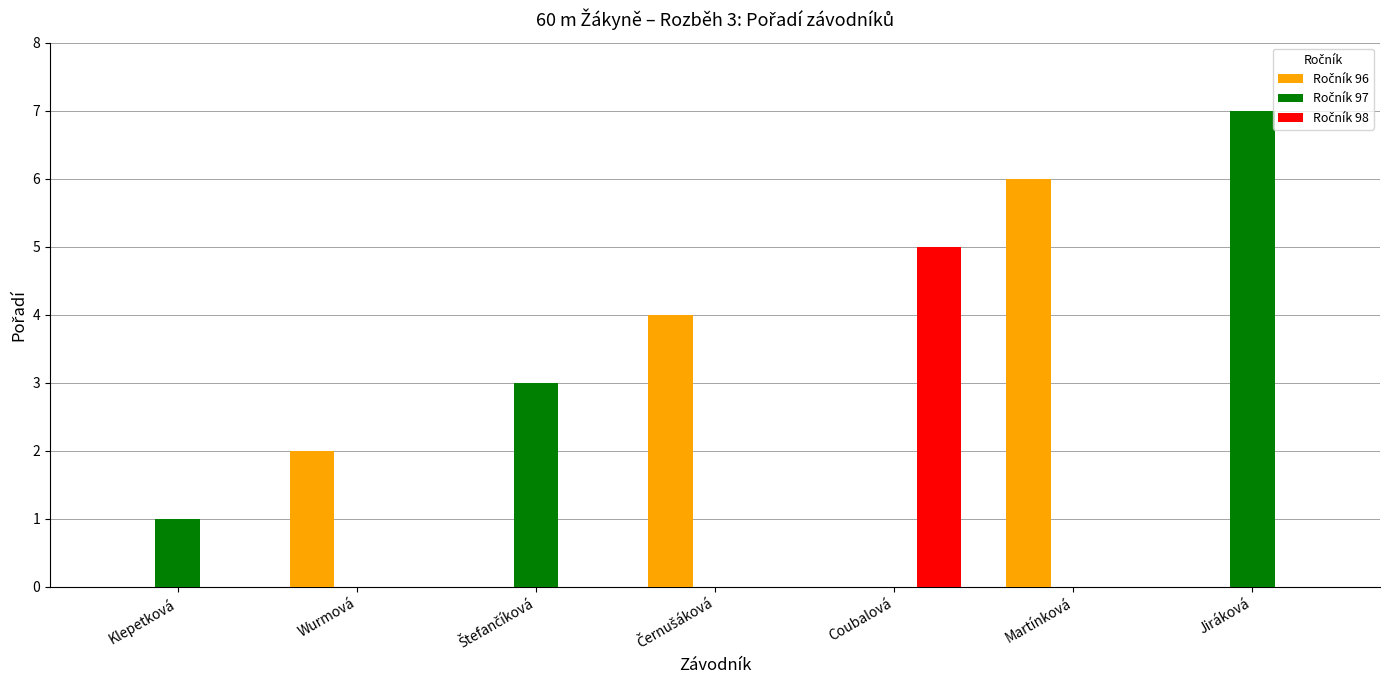

At which category does the chart reach its peak across all series?

Jiráková